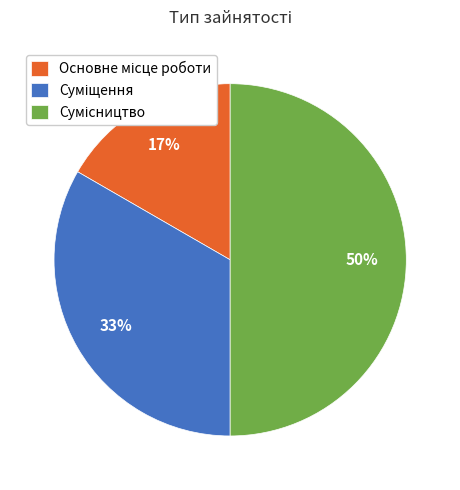

To the nearest percent, what is the difference between the largest and smallest slice percentages?

33%